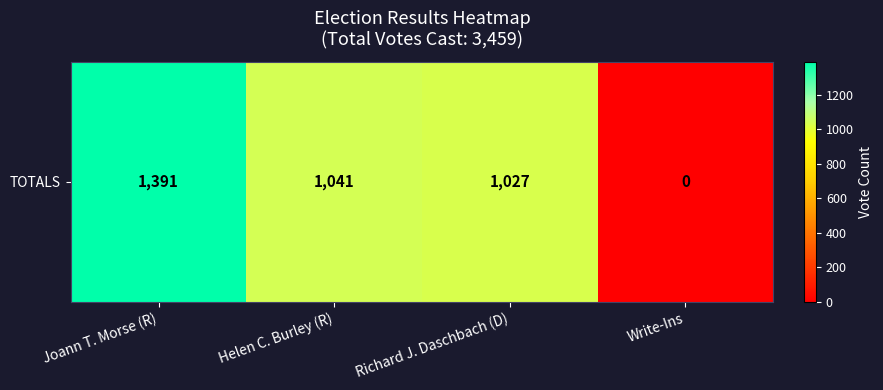

Reading right to left, what are all the values shown in this chart?

0	1027	1041	1391